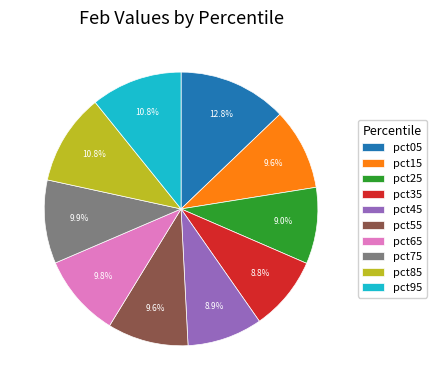

The pct55 slice represents 18% of the pie. True or false?

False